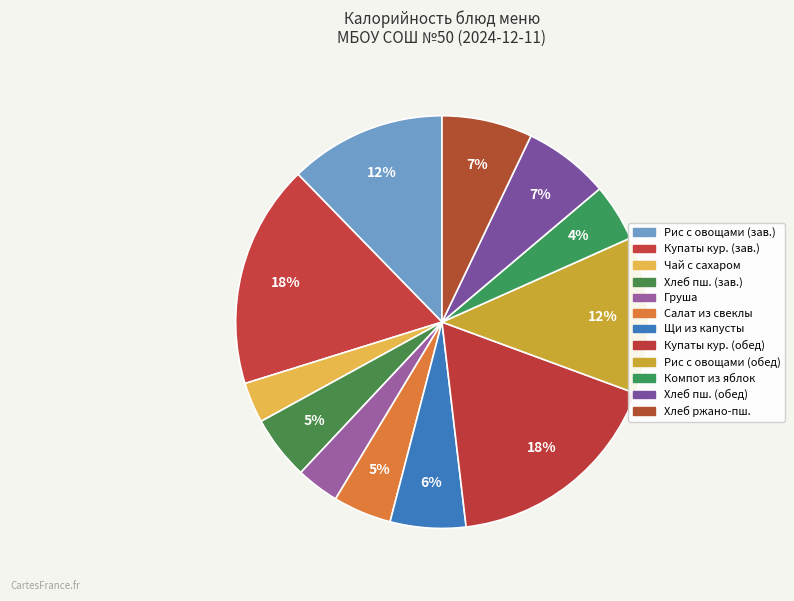

How many slices are in this pie chart?

12